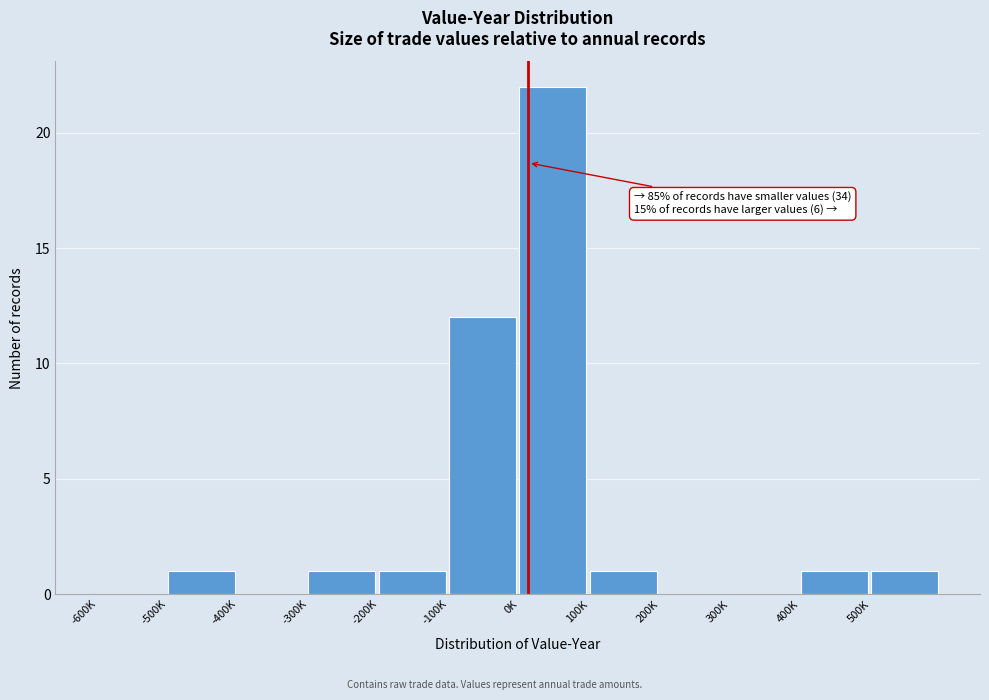

Reading left to right, what are all the values shown in this chart?

-600K=0	-500K=1	-400K=0	-300K=1	-200K=1	-100K=12	0K=22	100K=1	200K=0	300K=0	400K=1	500K=1